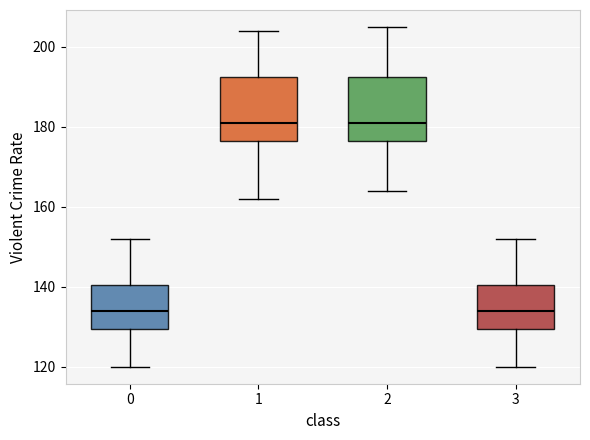

Where is the lower edge of the box at x = 2 on the y-axis? The values are not printed on the chart, so give them approximately, as read against the axis.

176